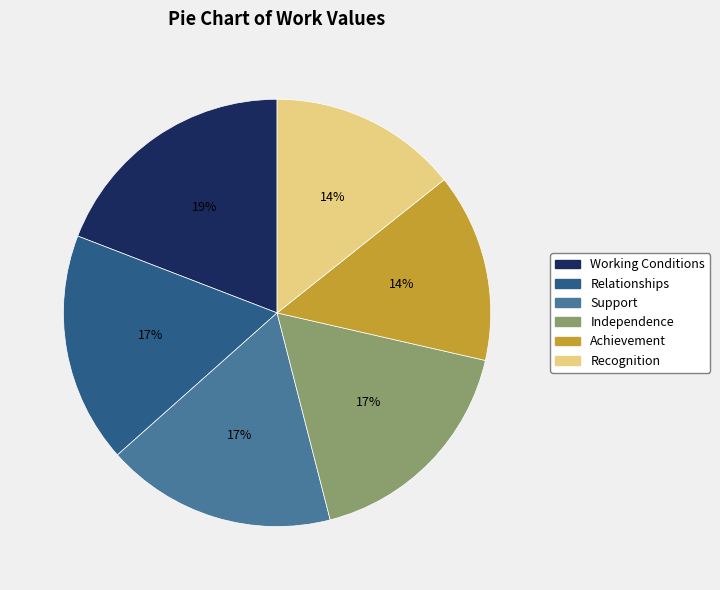

To the nearest percent, what is the combined percentage of Relationships and Achievement?

32%